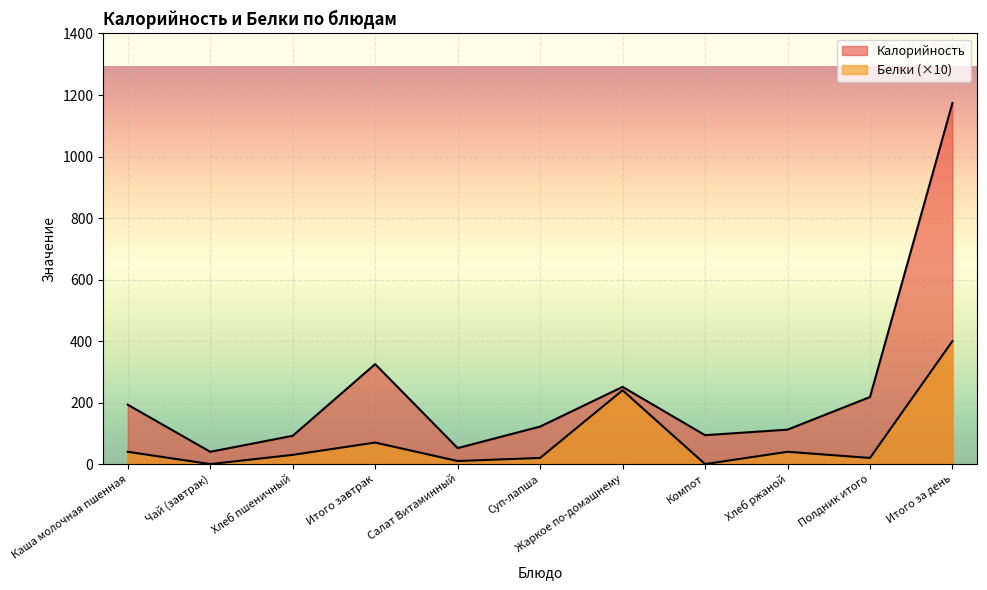

Rank the series by their maximum value, from lowest to highest.

Белки, Калорийность